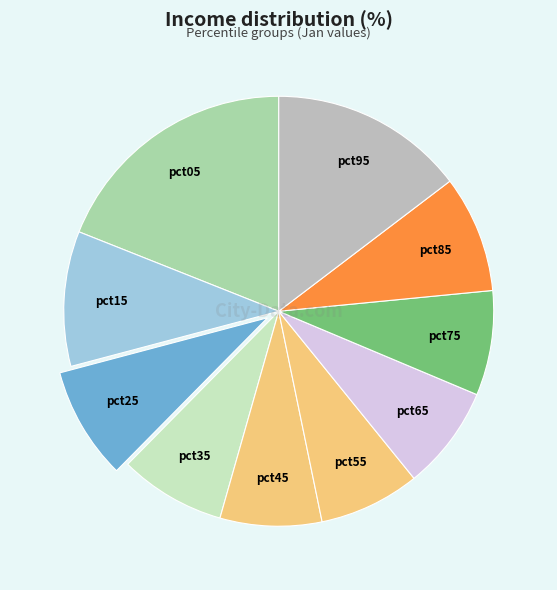

Does pct55 account for over 50% of the chart?

No